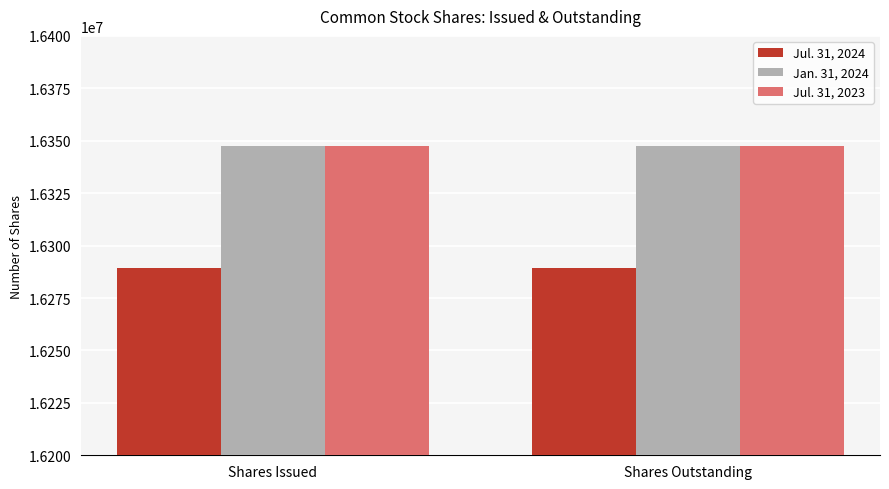

Are the bars grouped side by side (vs. stacked)?

Yes